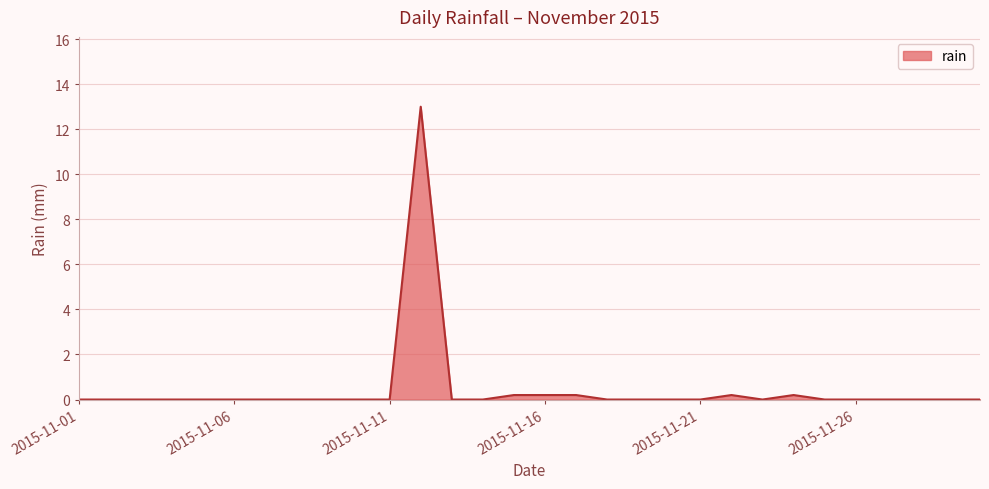

What is the maximum value shown in the chart?

13.0